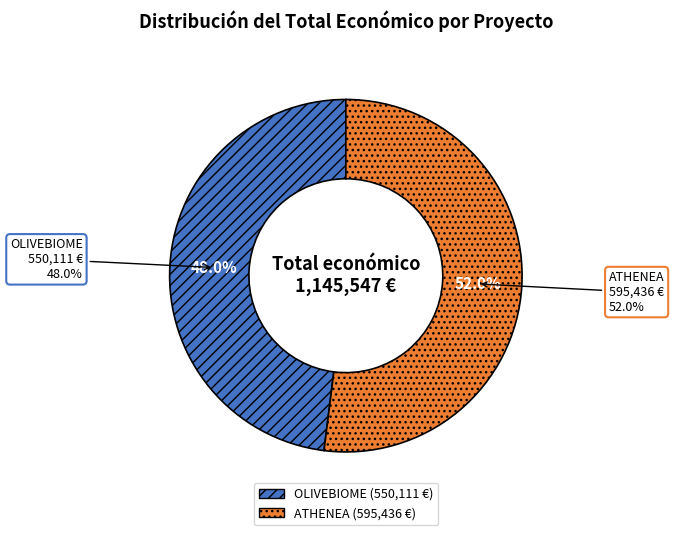

What is the change in value from OLIVEBIOME to ATHENEA?

+45325